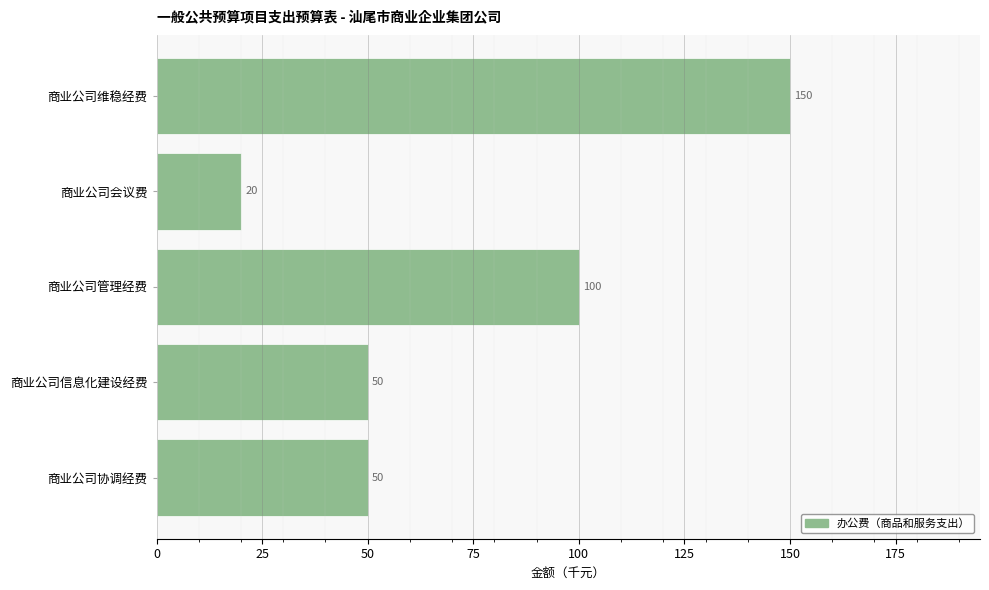

How many bars are there in total?

5